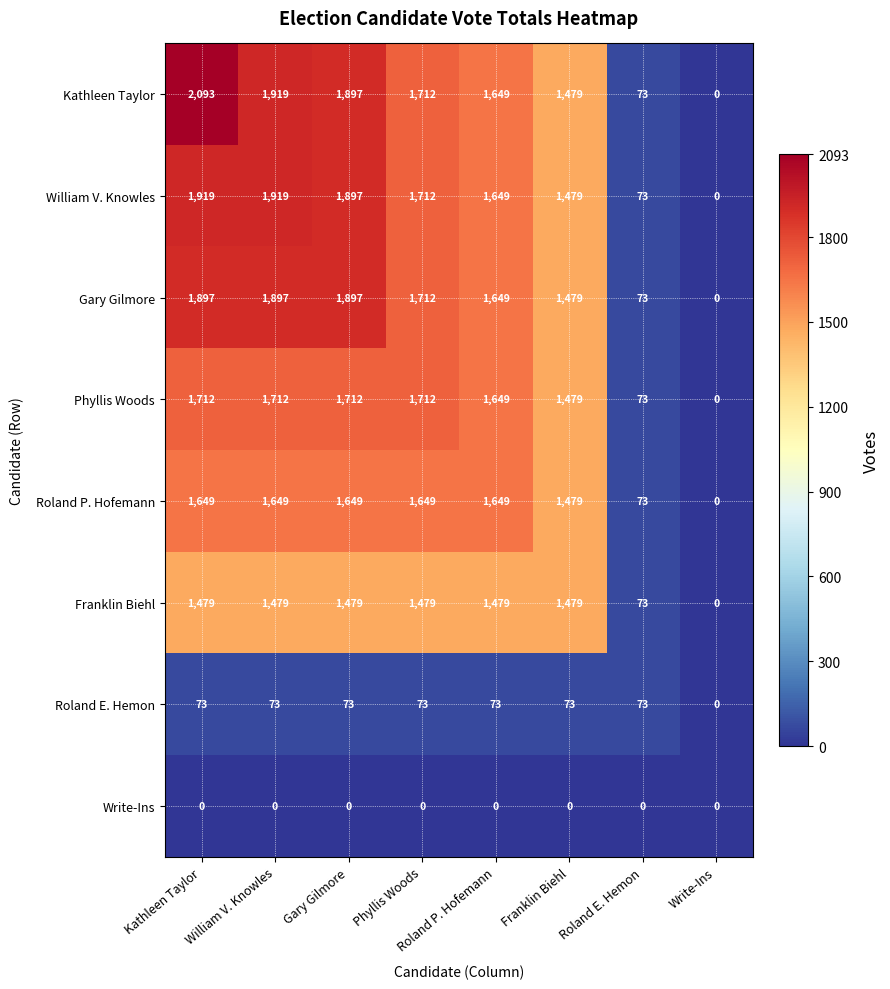

Which series has the widest spread of values?

Kathleen Taylor